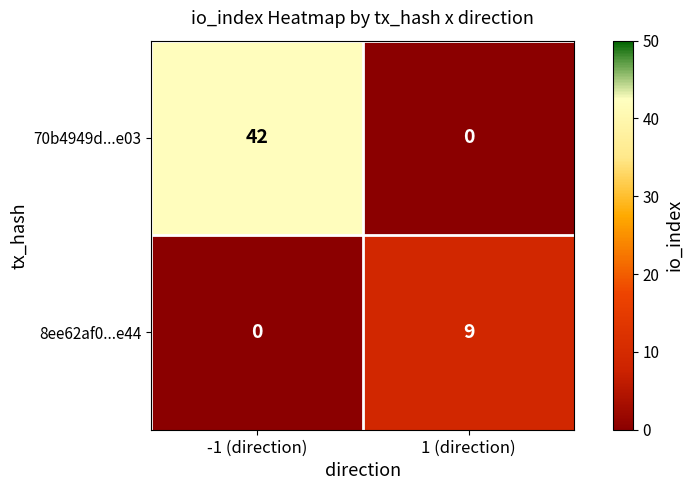

At 1 (direction), list the series in order from largest to smallest.

8ee62af0...e44, 70b4949d...e03